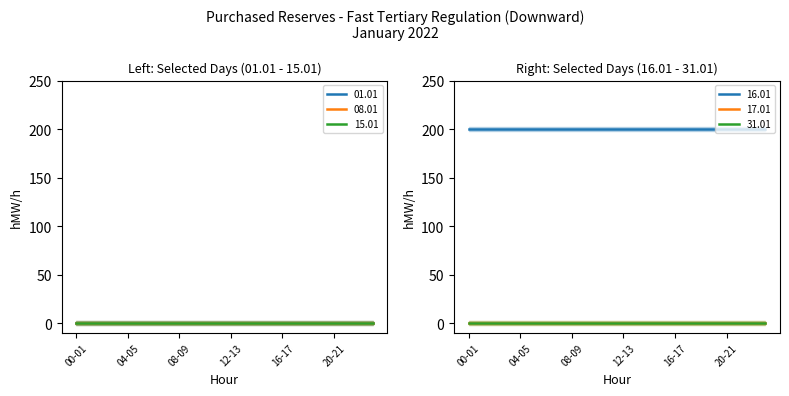

Rank the series by their maximum value, from lowest to highest.

01.01, 08.01, 15.01, 17.01, 31.01, 16.01